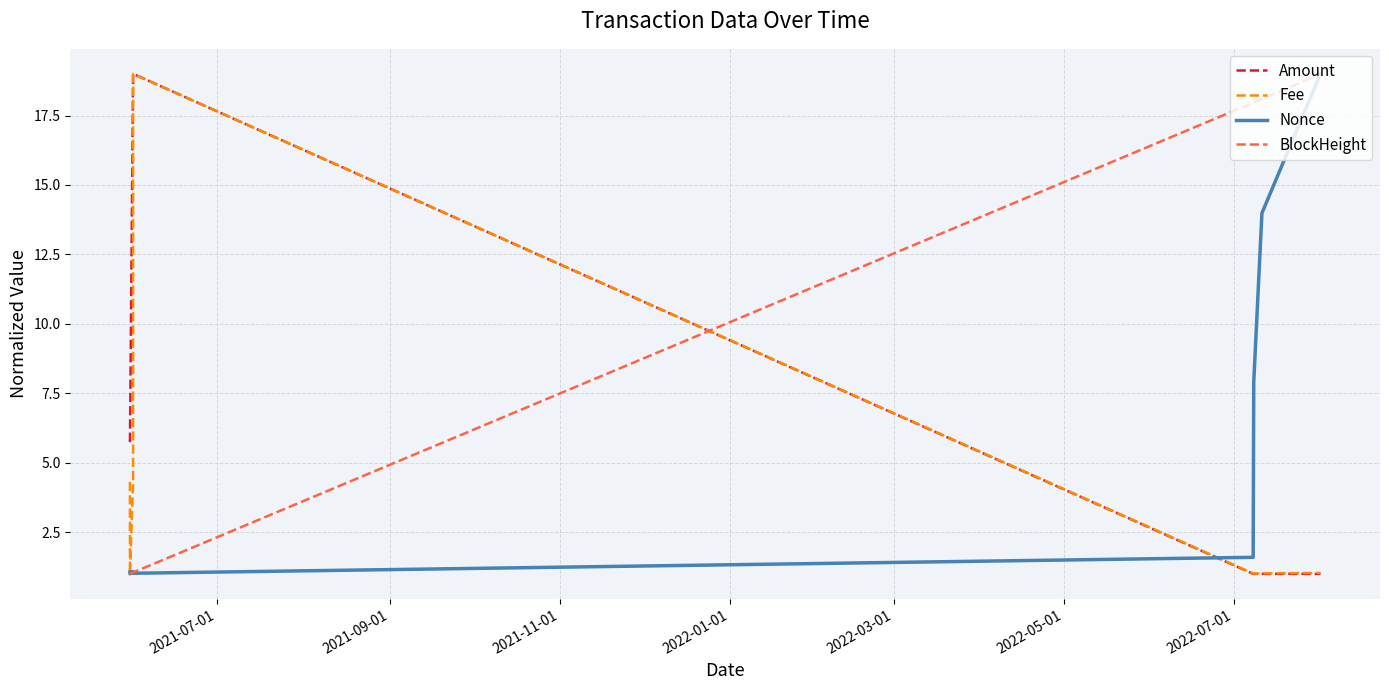

What is the greatest value displayed?

19.0